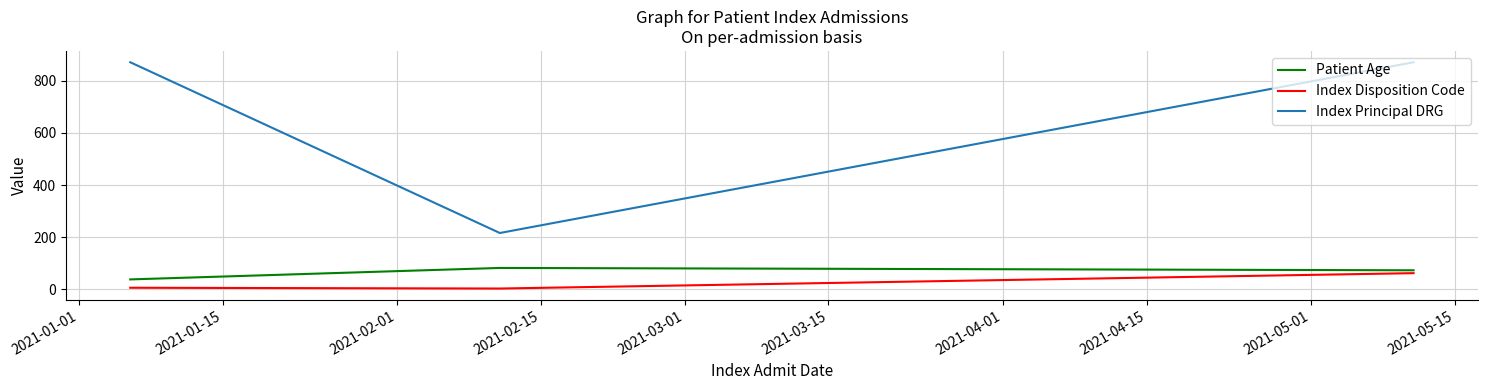

Which series has the widest spread of values?

Index Principal DRG